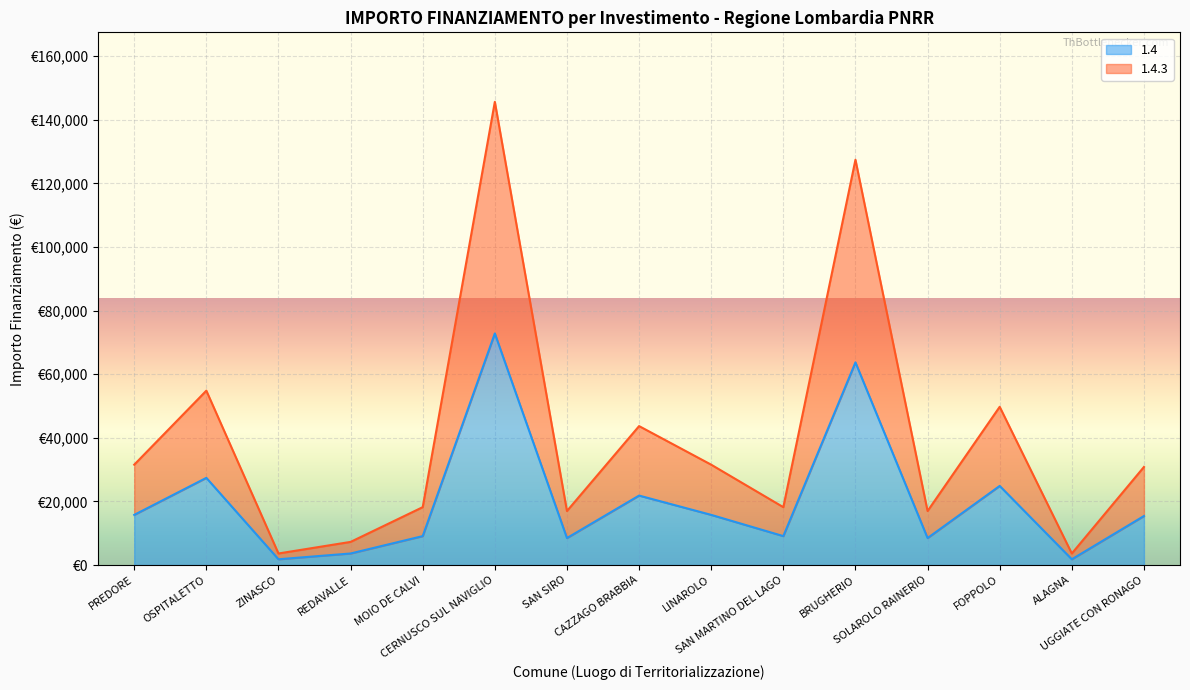

What is the total value across all series at FOPPOLO?

74661